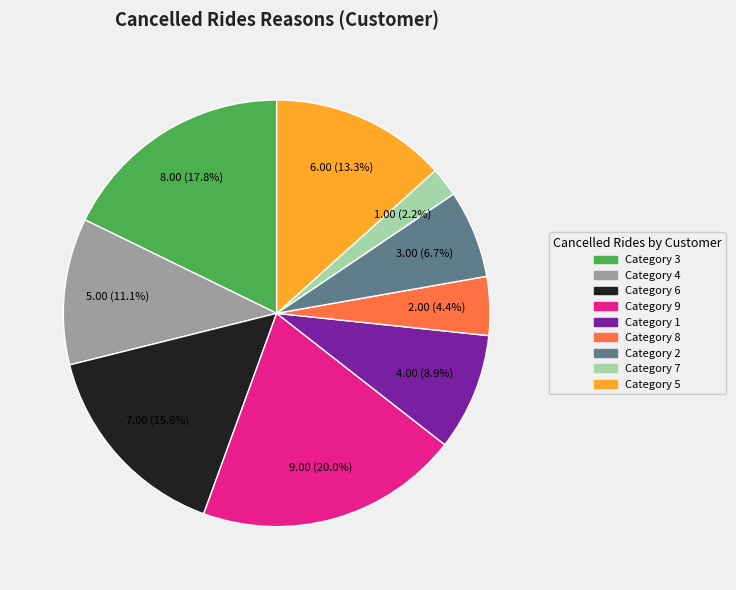

Which has a higher value, Category 4 or Category 2?

Category 4